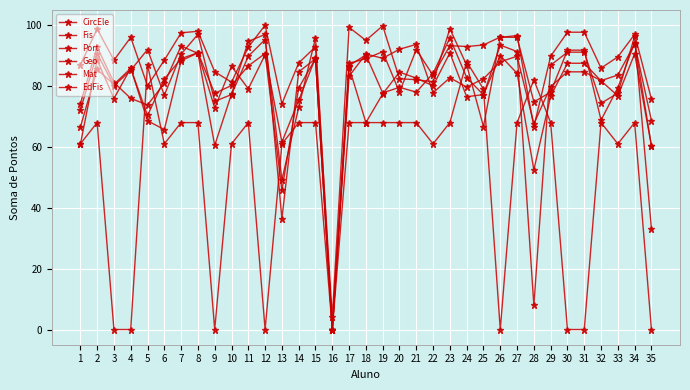

What is the difference between the Geo values at 10 and 6?

7.2